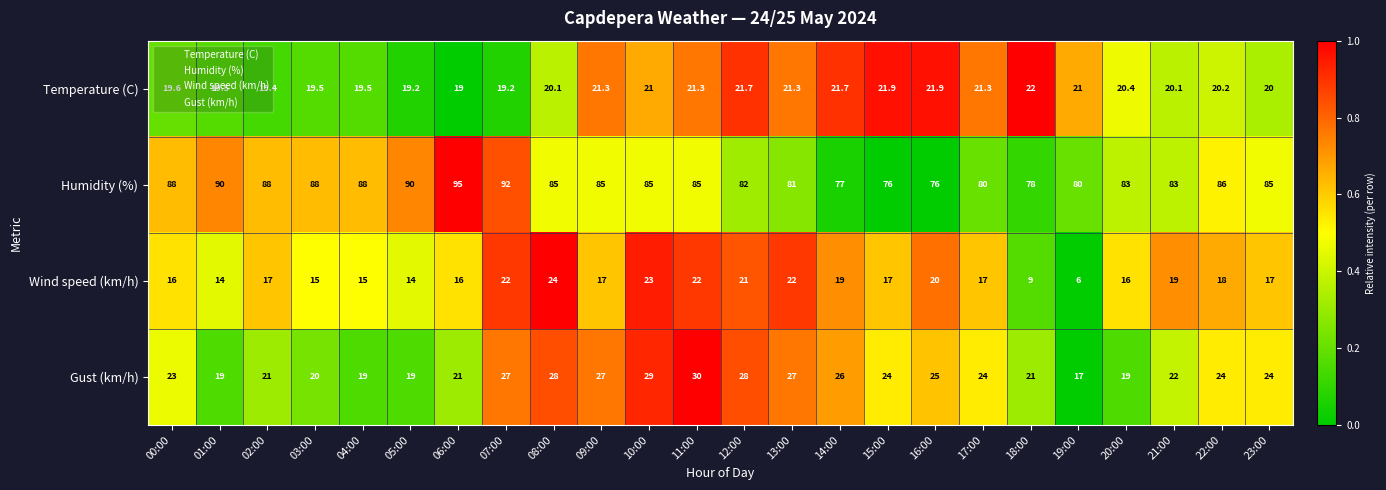

At which category is the sum across all series the highest?

07:00